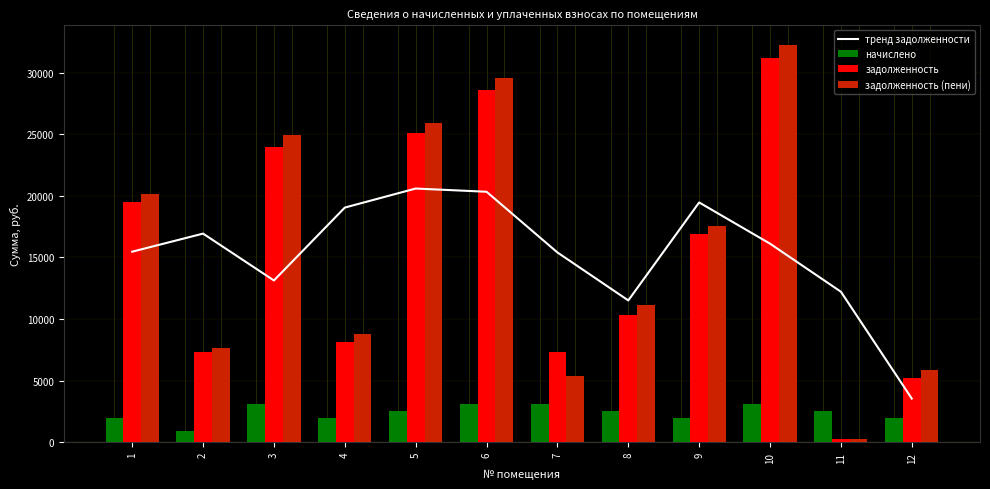

Are the bars horizontal?

No